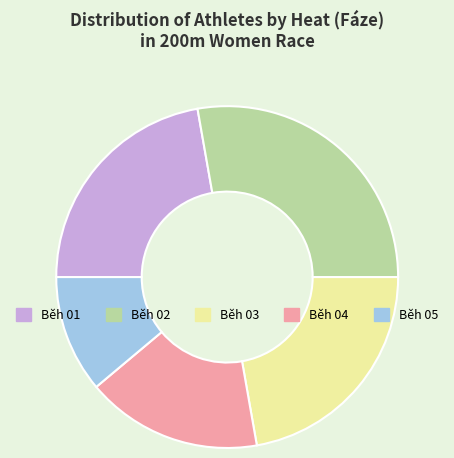

What is the smallest slice in the pie chart?

Běh 05